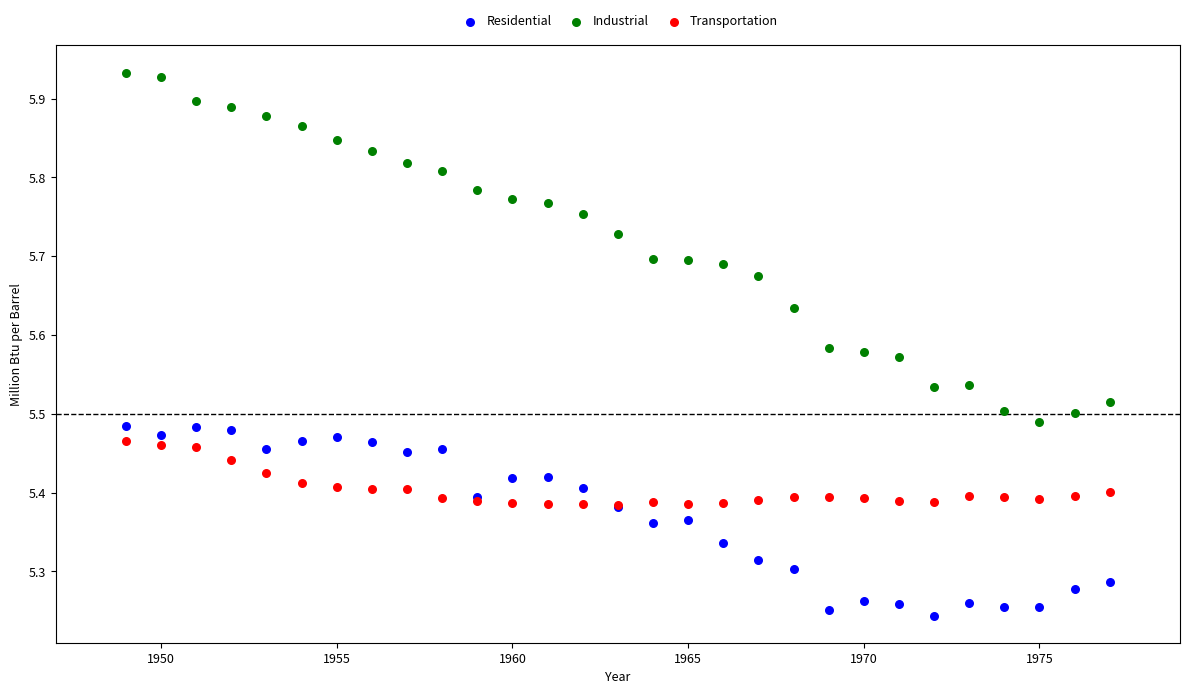

What are all the series names shown in the legend?

Residential, Industrial, Transportation